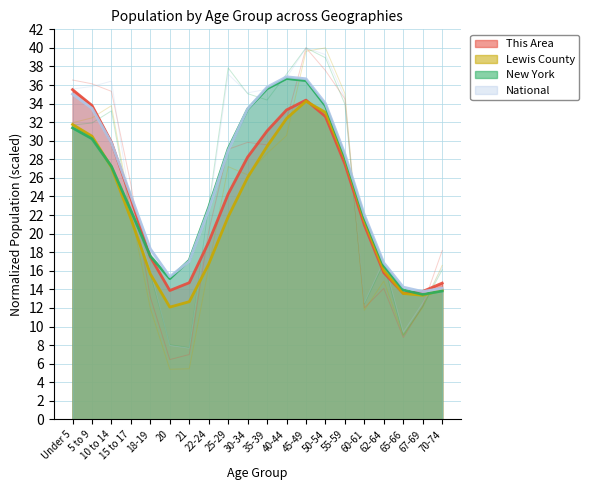

What is the greatest value displayed?

40.0